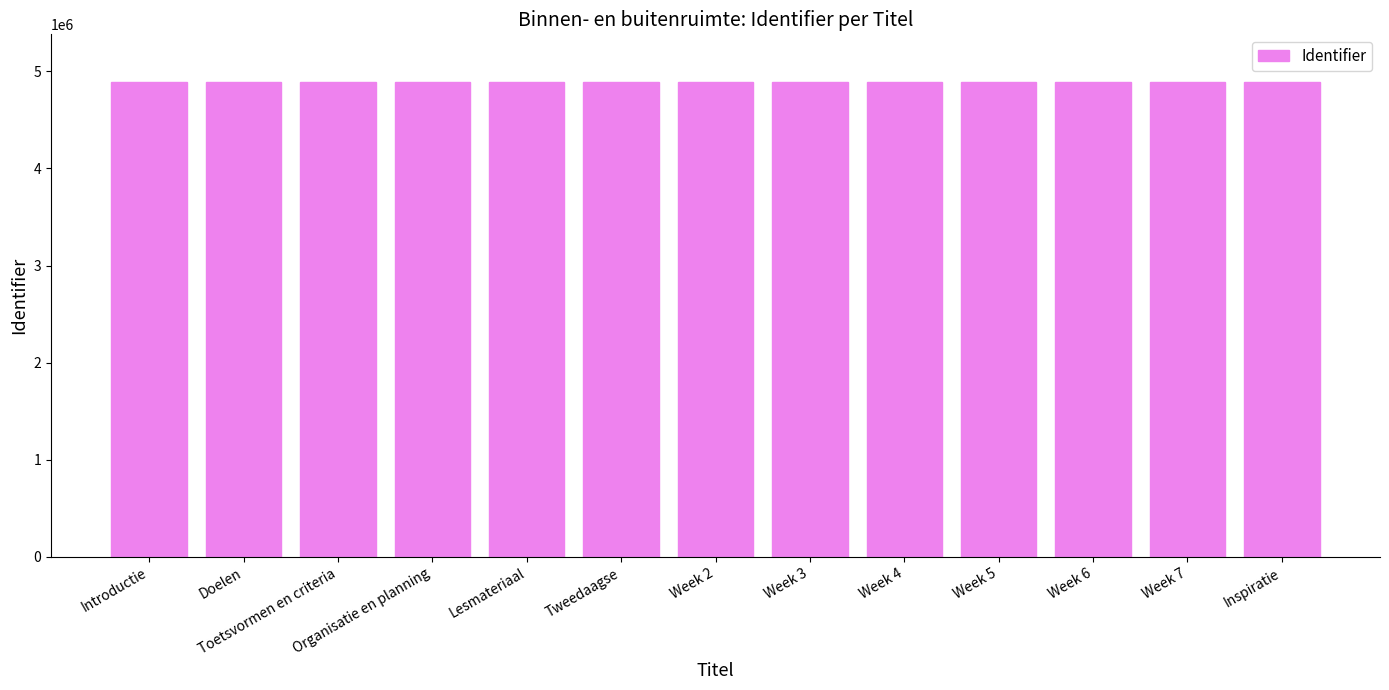

What is the difference between the second highest and second lowest values?

16